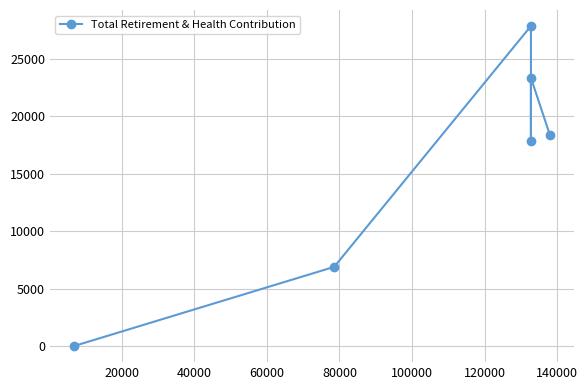

How many data points are above 18350?

2